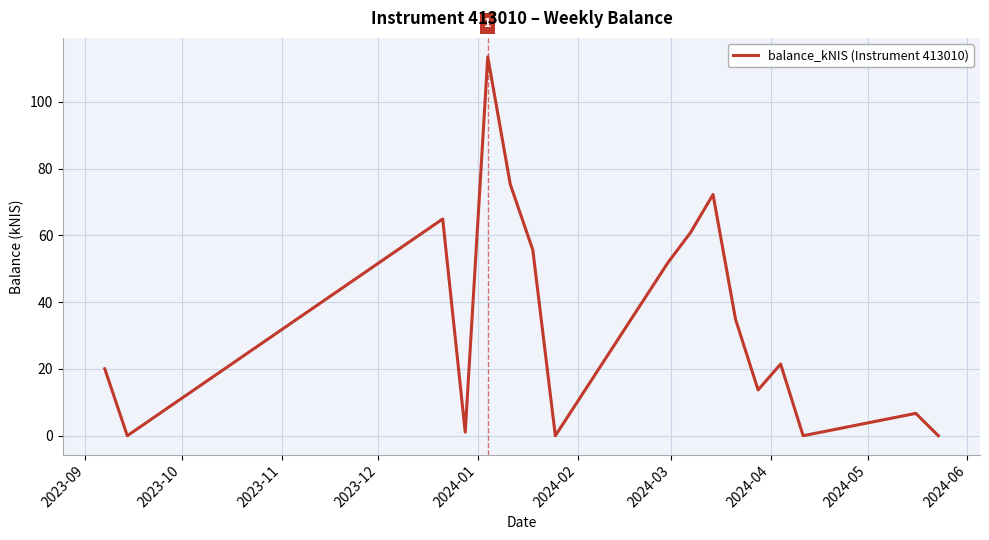

What is the maximum value shown in the chart?

113.4